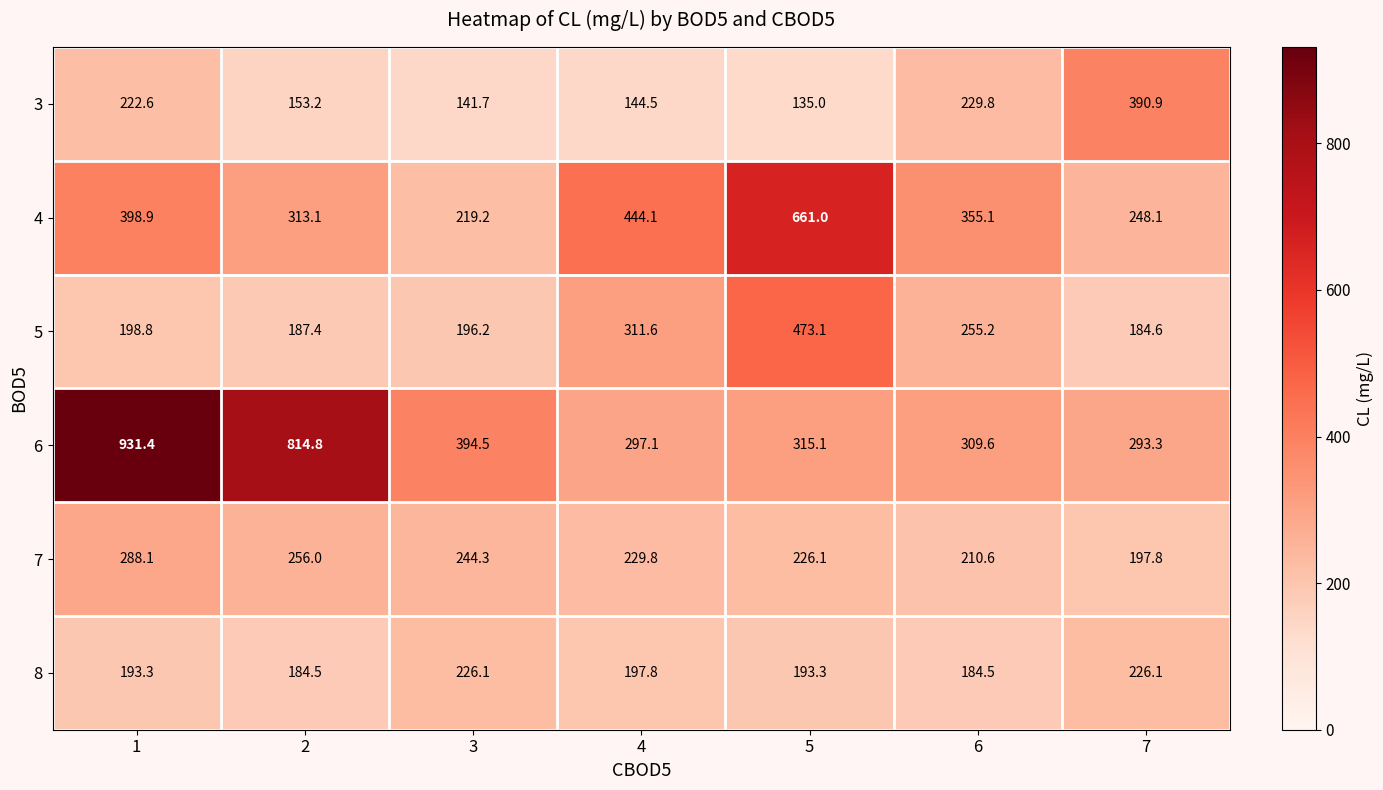

Which category has the lowest value across all series?

5